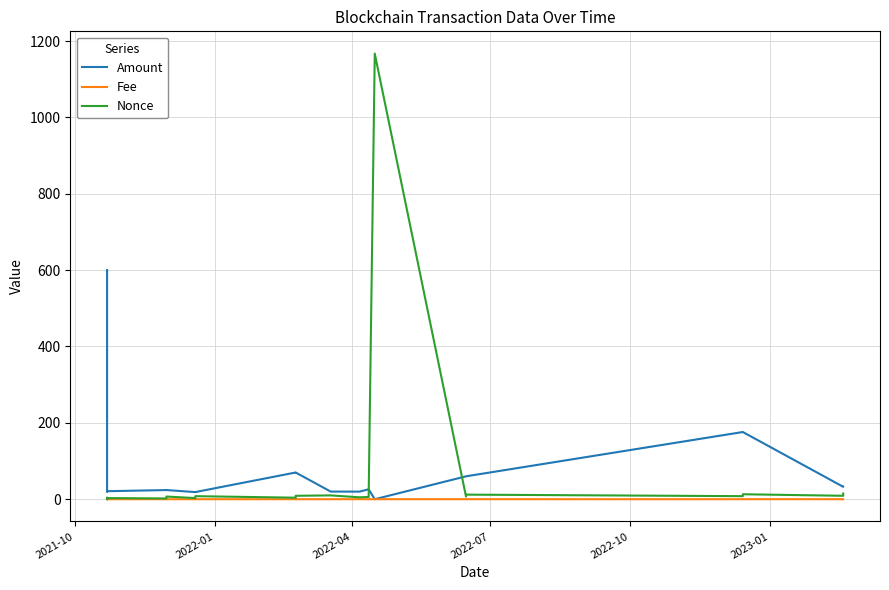

Which series has the largest total across all categories?

Amount